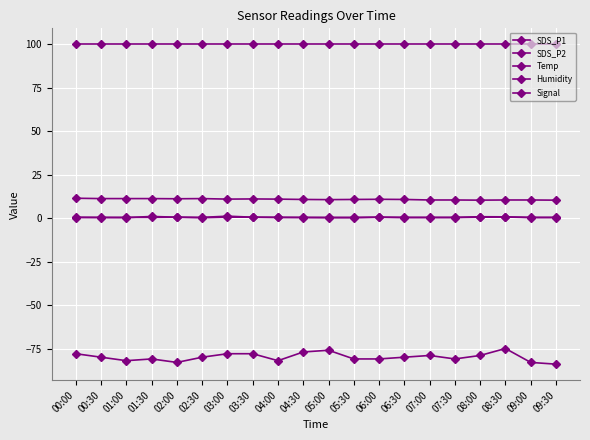

What is the sum of the Signal values at 02:30 and 03:30?

-158.0